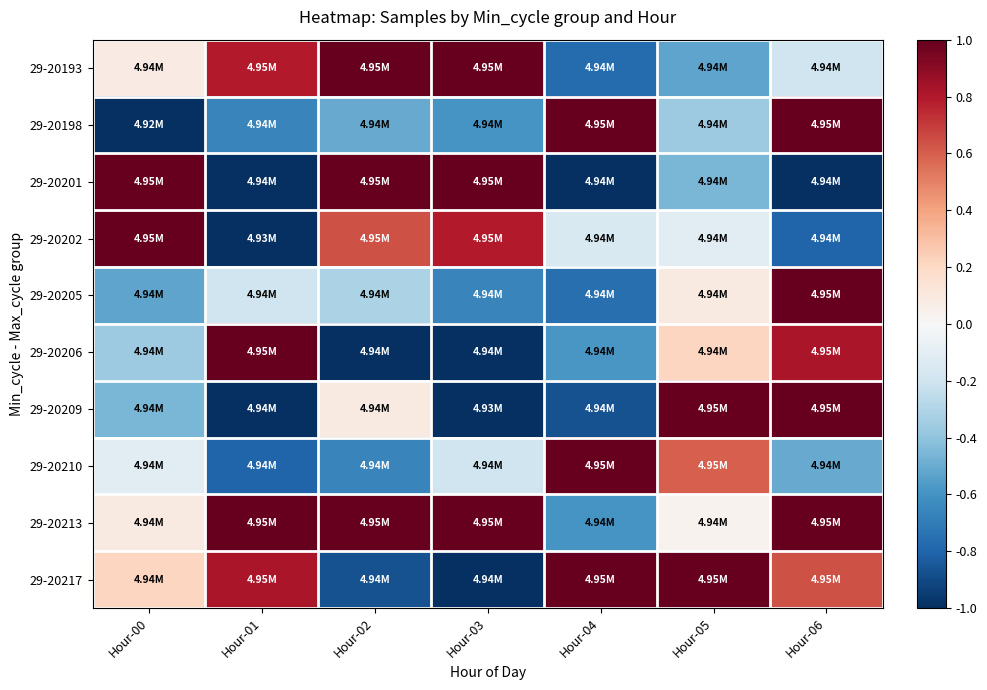

What is the maximum value shown in the chart?

1.0